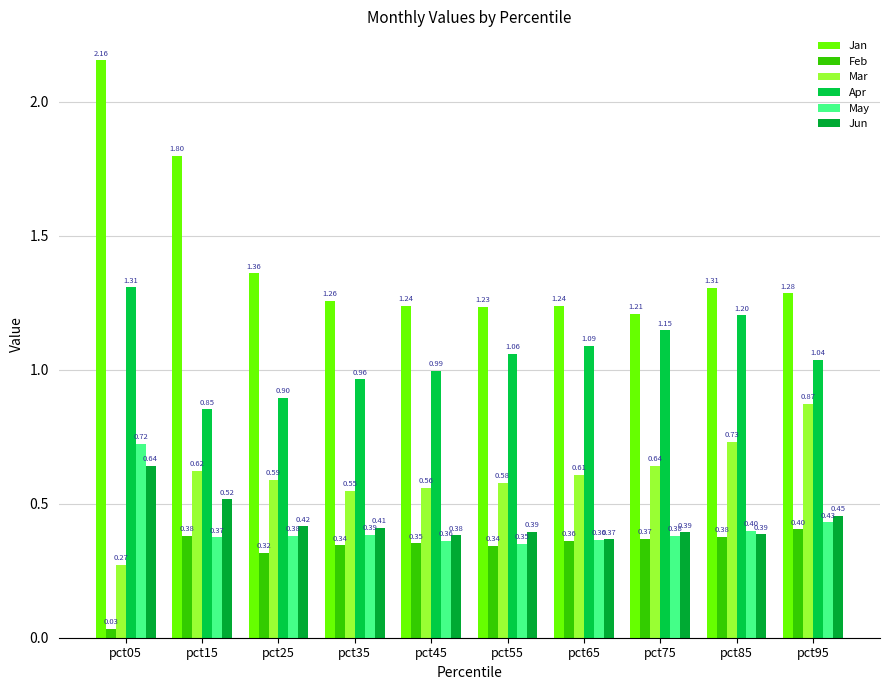

How many bars are there in total?

60